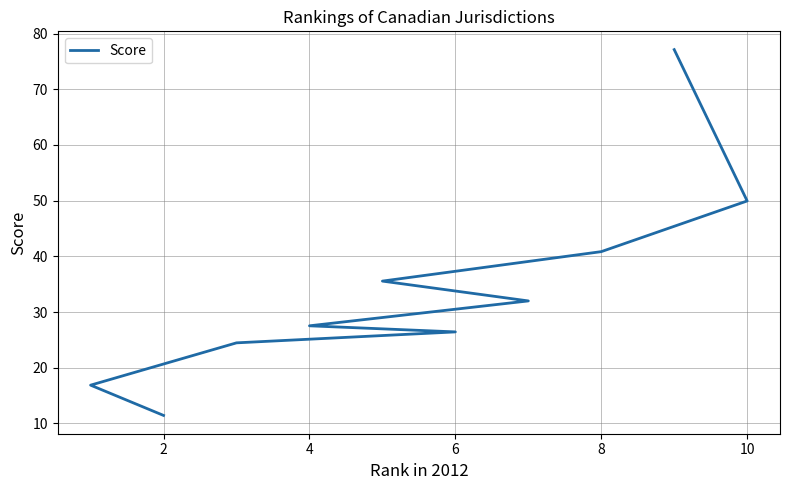

True or false: the data has more than 2 interior local peaks.

False